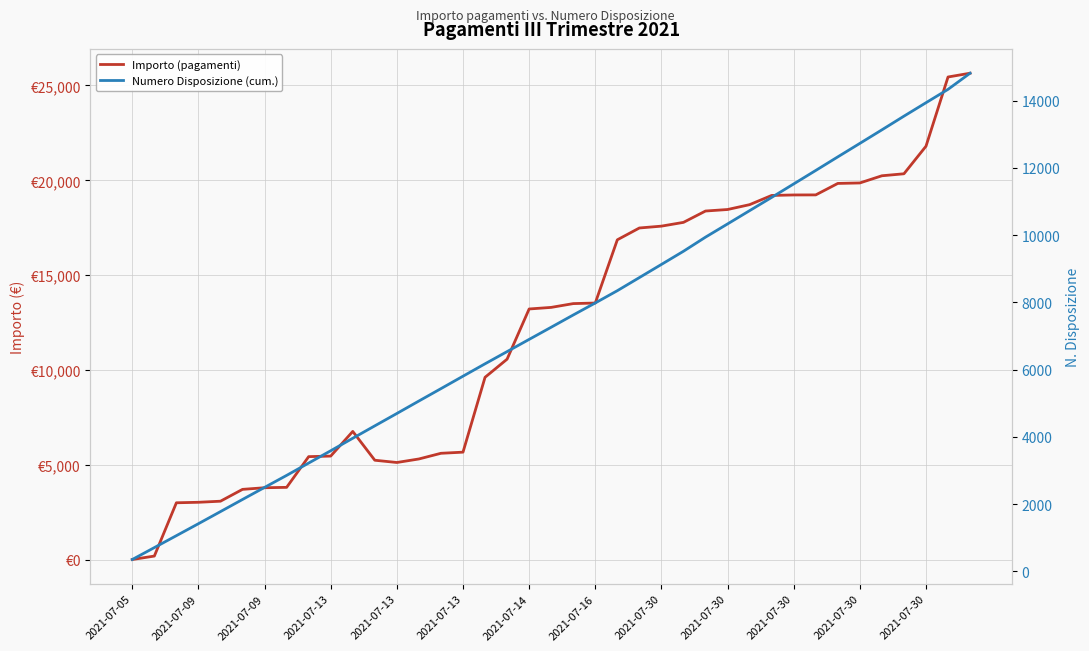

How many distinct data groups are displayed?

2